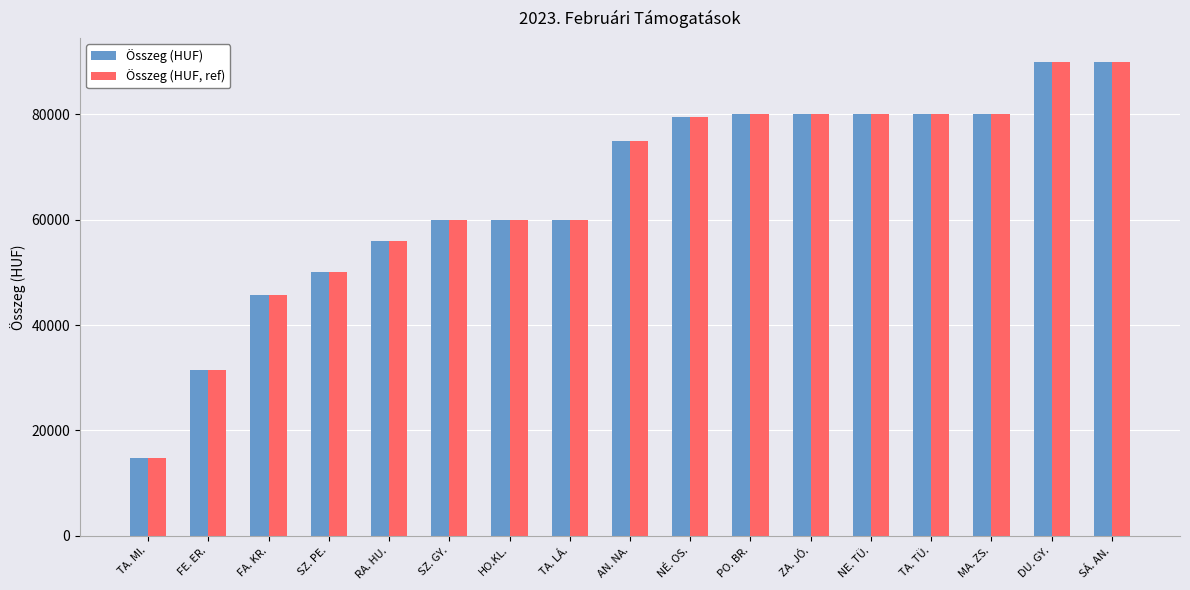

What is the average value of the Összeg (HUF) series?

65443